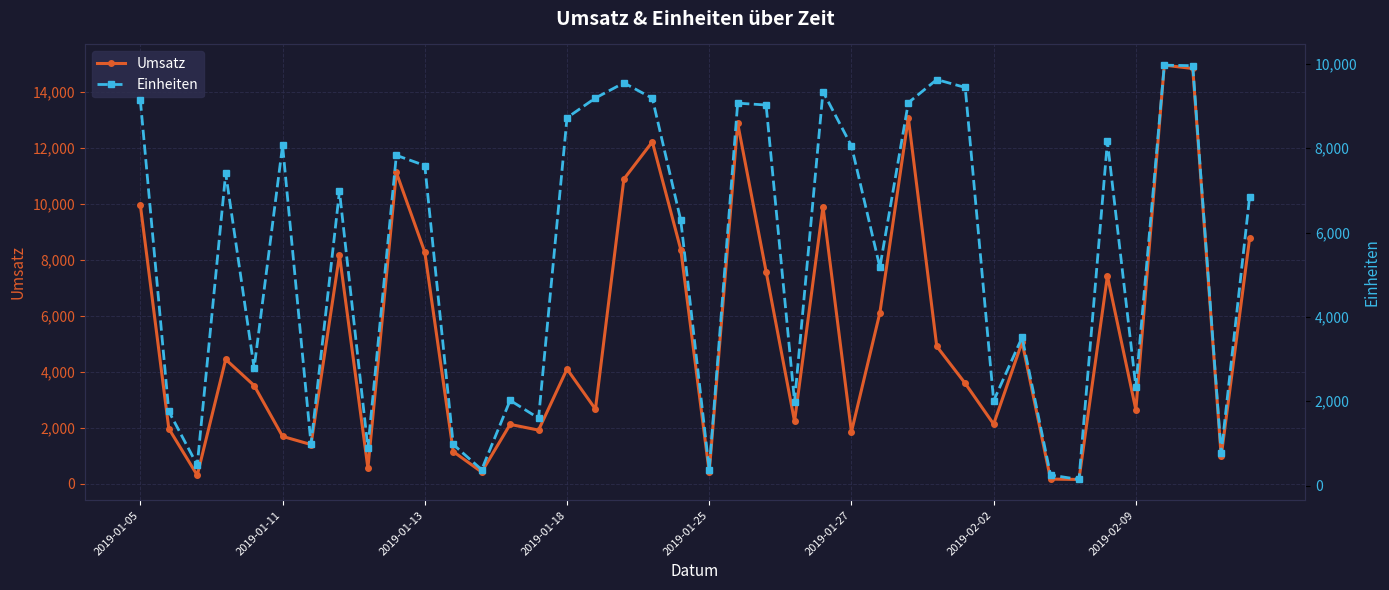

Reading right to left, transcribe all the data shown in this chart.

Umsatz: 8771.8	980.5	14835.9	14955.0	2644.2	7425.6	155.2	167.5	5061.6	2130.6	3587.6	4910.3	13073.8	6110.0	1852.9	9902.5	2228.8	7581.0	12878.0	411.4	8365.7	12216.0	10887.0	2665.4	4099.3	1917.6	2122.1	421.1	1150.5	8273.1	11121.4	560.7	8166.6	1401.4	1693.7	3510.4	4443.6	306.2	1971.2	9953.9
Einheiten: 6853.0	766.0	9957.0	9970.0	2340.0	8160.0	145.0	250.0	3515.0	2010.0	9441.0	9628.0	9079.0	5178.0	8056.0	9342.0	1990.0	9025.0	9069.0	374.0	6290.0	9185.0	9550.0	9191.0	8722.0	1598.0	2021.0	376.0	975.0	7590.0	7832.0	890.0	6980.0	980.0	8065.0	2786.0	7406.0	486.0	1760.0	9132.0